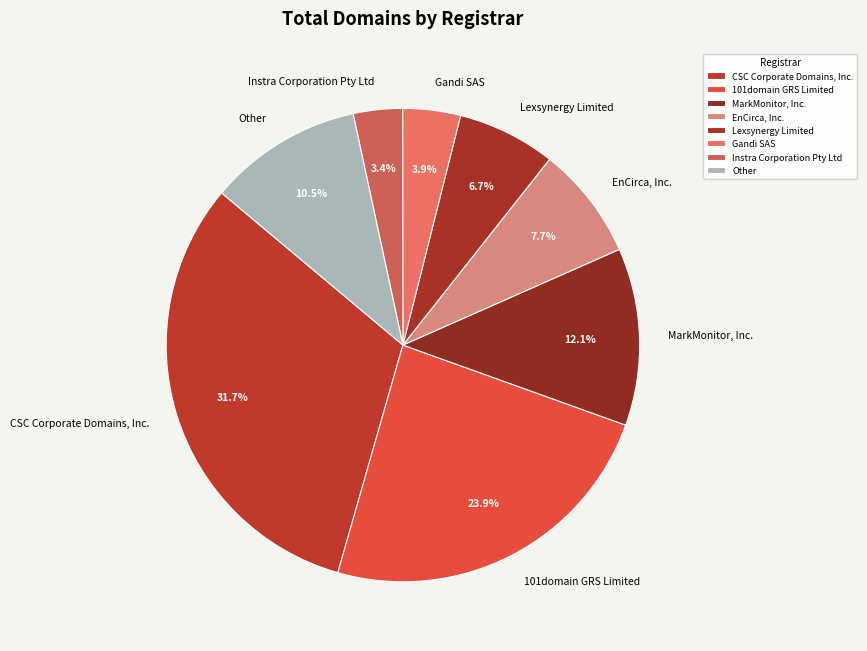

How many segments does this pie chart have?

8